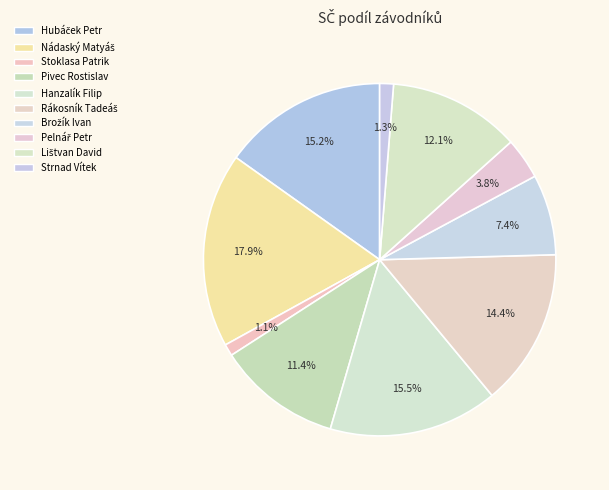

Which category has the smallest portion of the pie?

Stoklasa Patrik